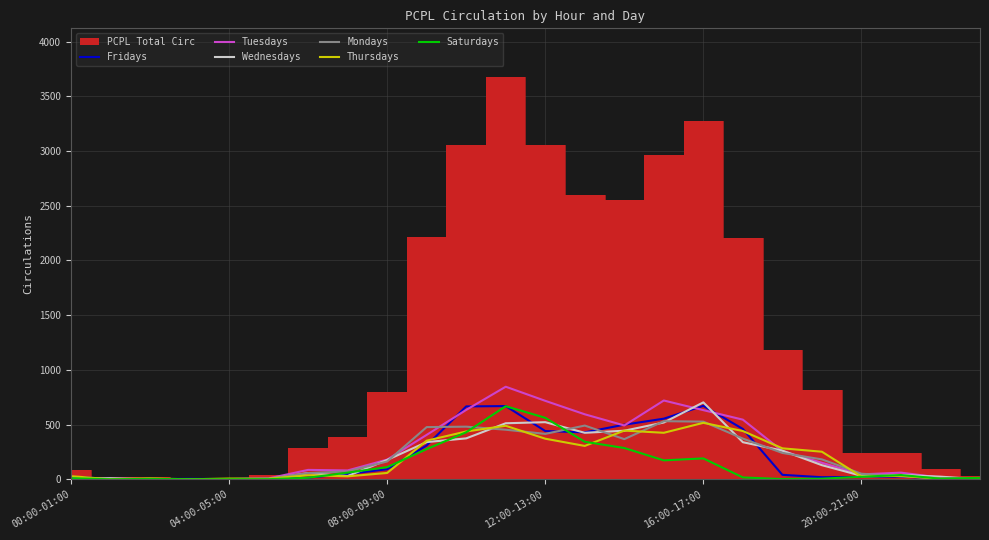

True or false: Mondays and Tuesdays intersect in this chart.

True